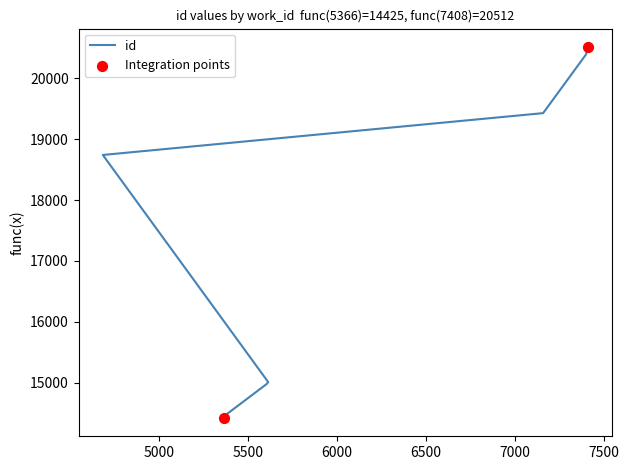

What is the change in value from 5366 to 7399?

+5967